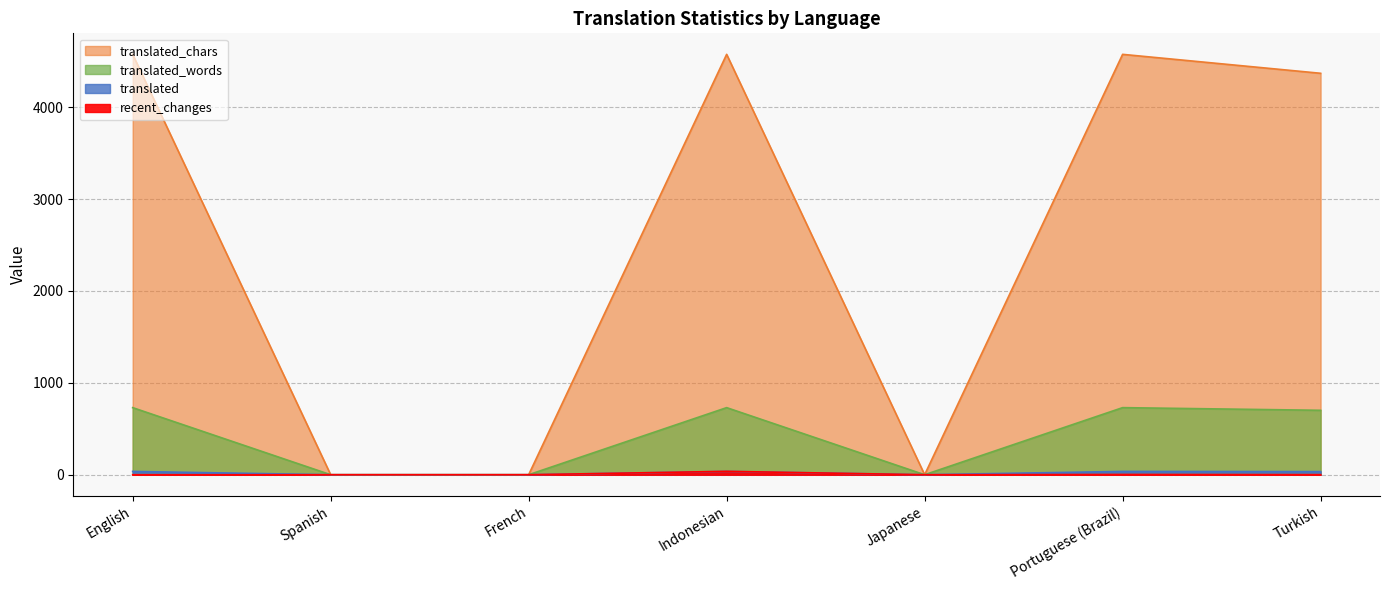

What are all the series names shown in the legend?

translated, translated_words, translated_chars, recent_changes